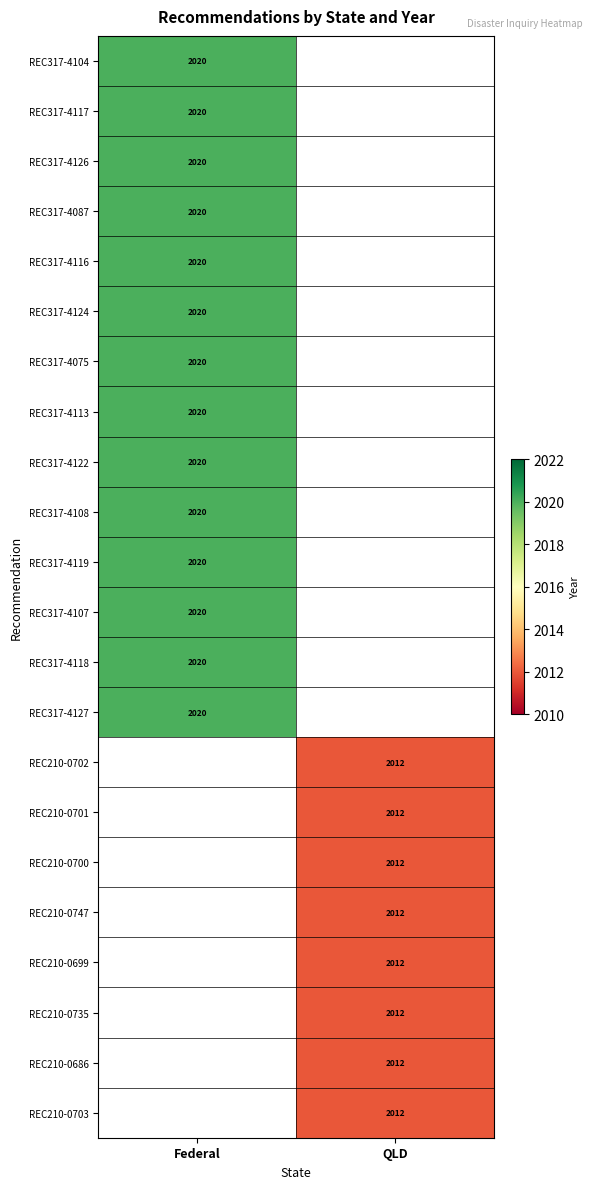

The REC210-0699 series shows 2012 at QLD. True or false?

True